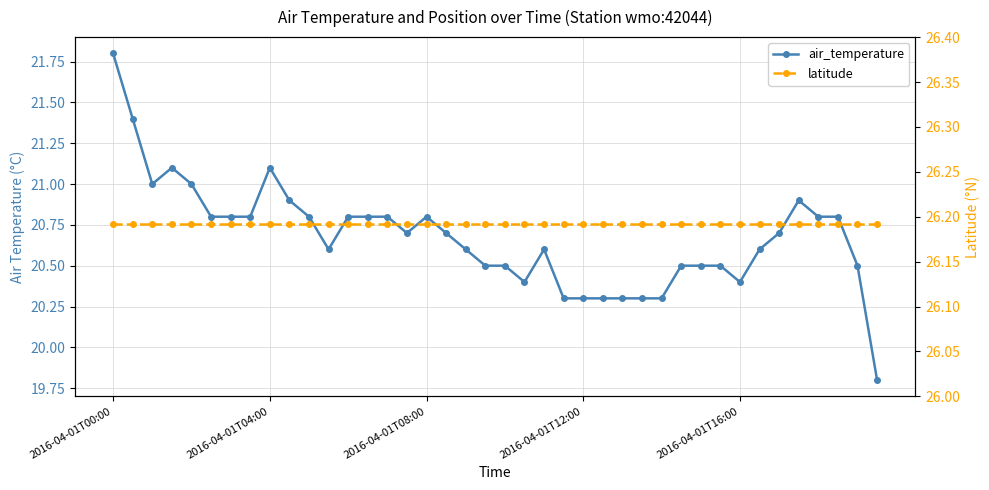

How many interior local peaks does the air_temperature series have?

5